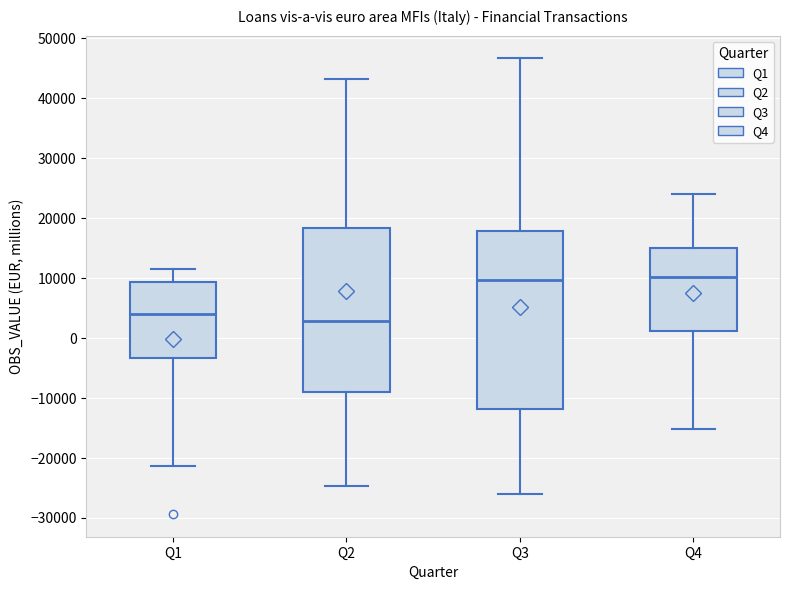

Reading left to right, read every box against the y-axis: the position of its median line, the range the box covers, and the ends of its whiskers. The values are not printed on the chart, so give them approximately, as read against the axis.

Q1: median 4000, box -3000 to 9000, whiskers -21000 to 12000
Q2: median 3000, box -9000 to 18000, whiskers -25000 to 43000
Q3: median 10000, box -12000 to 18000, whiskers -26000 to 47000
Q4: median 10000, box 1000 to 15000, whiskers -15000 to 24000